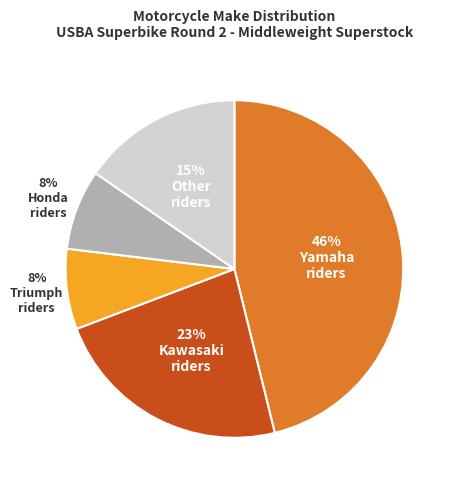

Is there any slice that represents more than half of the pie?

No